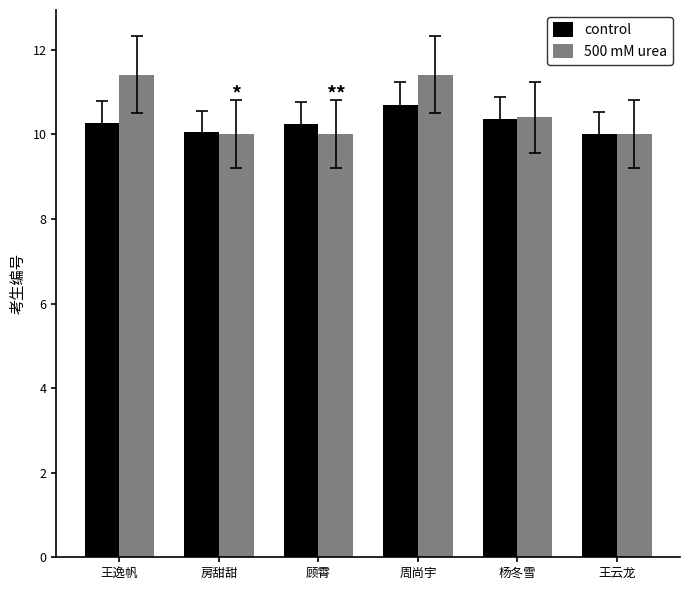

What is the minimum value for control?

10.0